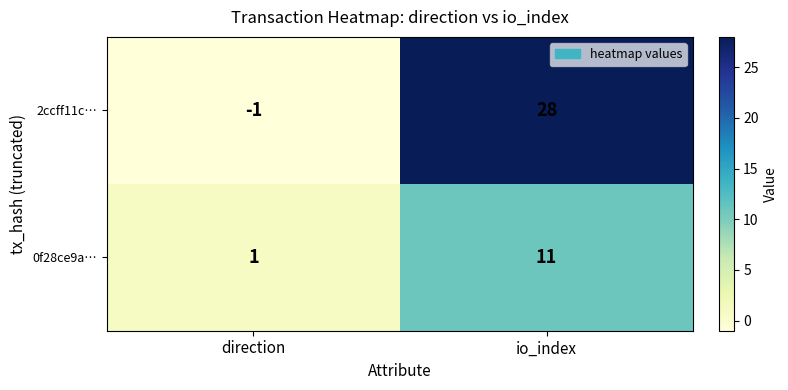

At how many categories does at least one series exceed 12?

1